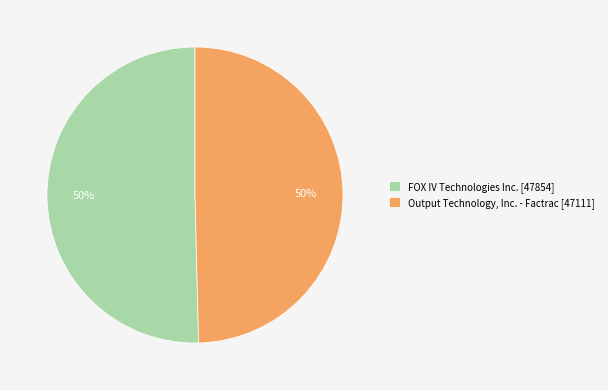

What percentage is the FOX IV Technologies Inc. [47854] slice, to the nearest percent?

50%